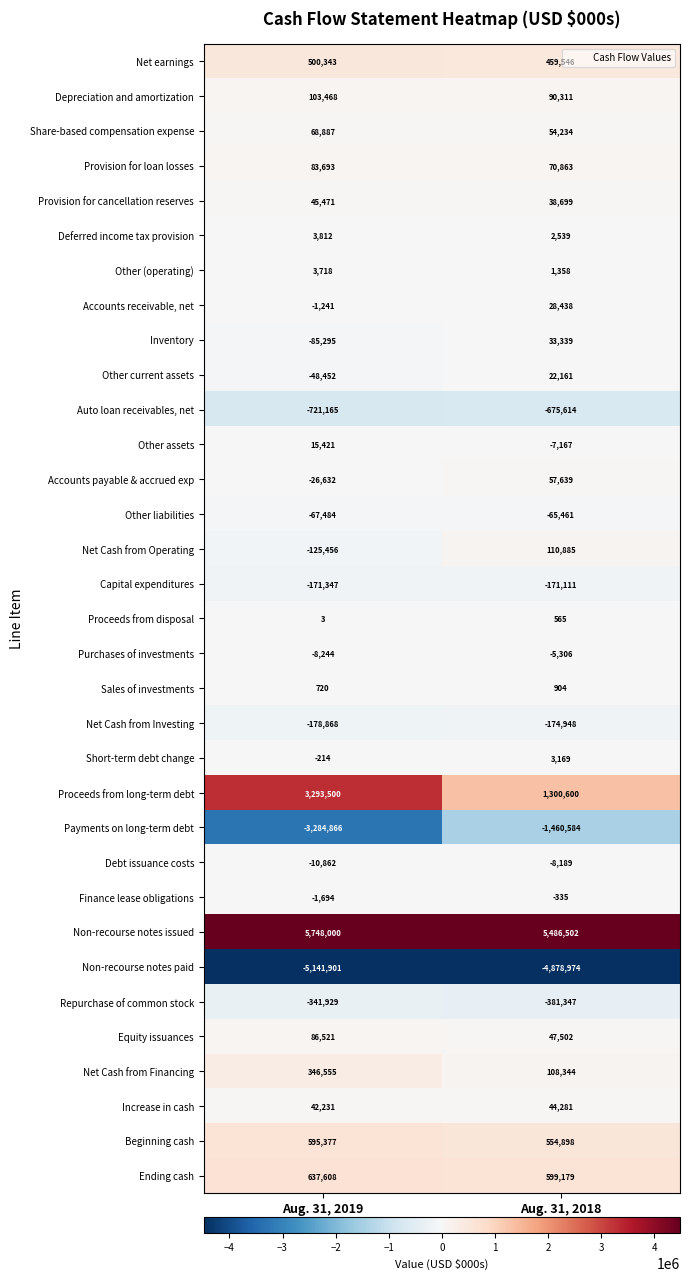

What is the difference between the maximum and minimum values in the Short-term debt change series?

3383